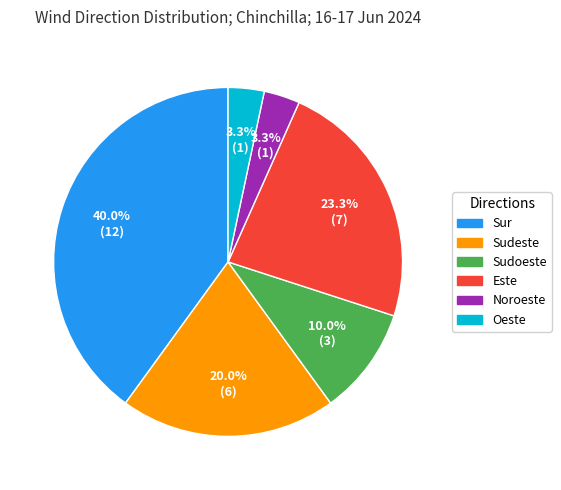

Which slice is the largest?

Sur